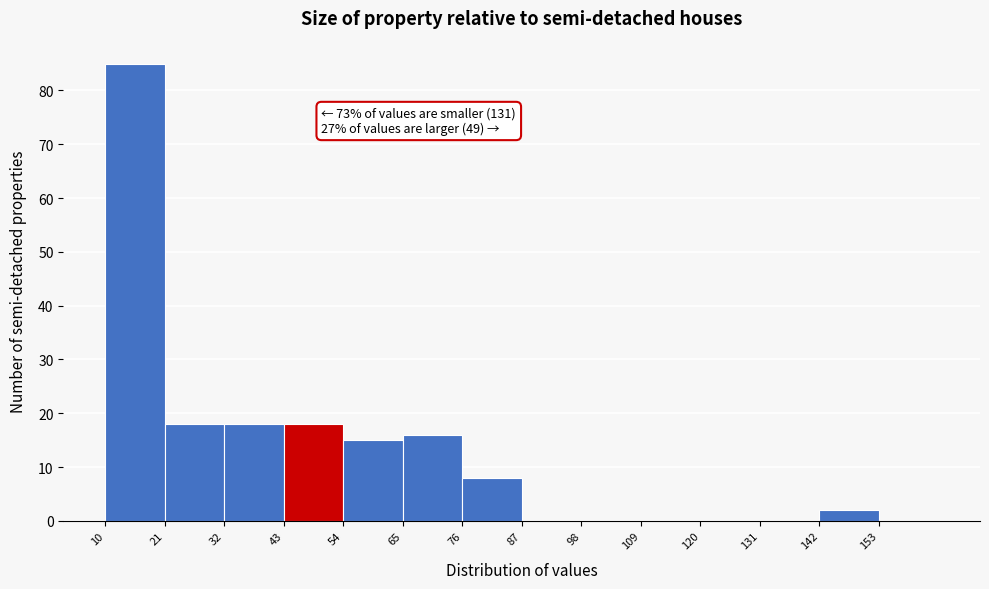

Which range on the x-axis has the tallest bar?

10 to 21